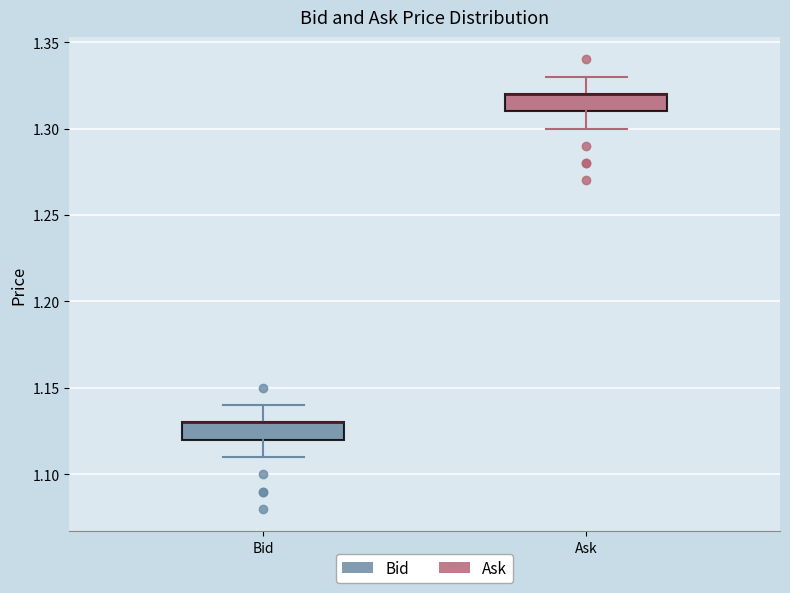

Where does the lower whisker of the box for Ask end on the y-axis? The values are not printed on the chart, so give them approximately, as read against the axis.

1.30